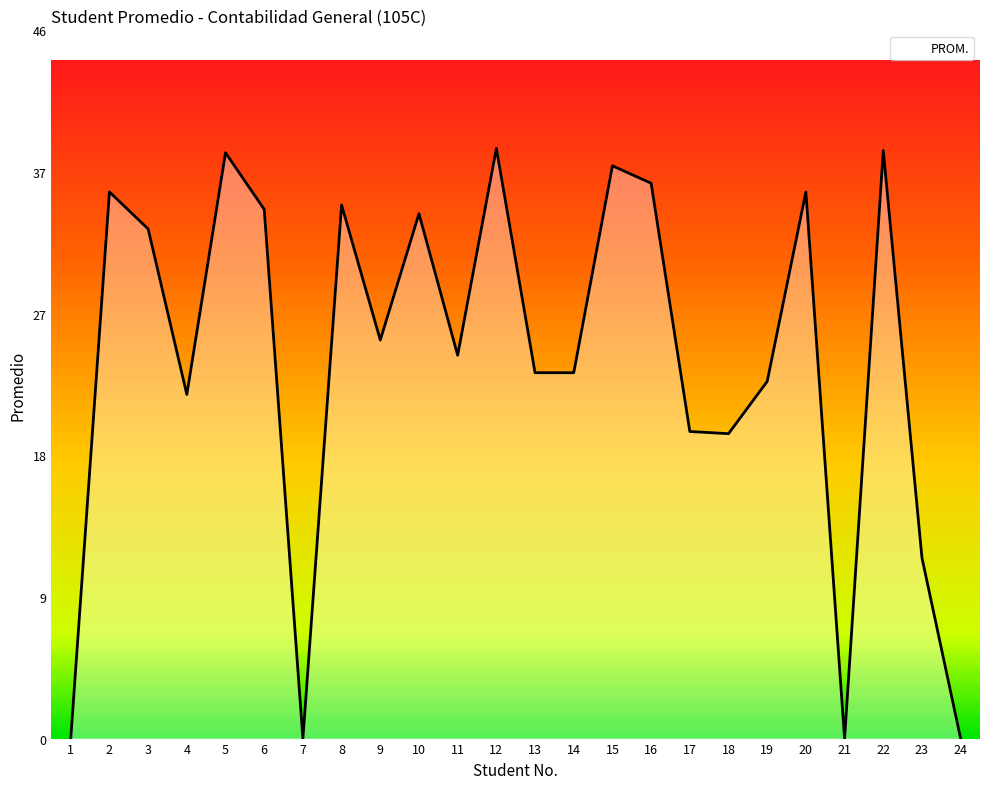

Is it true that the value at 4 is 22.6?

True